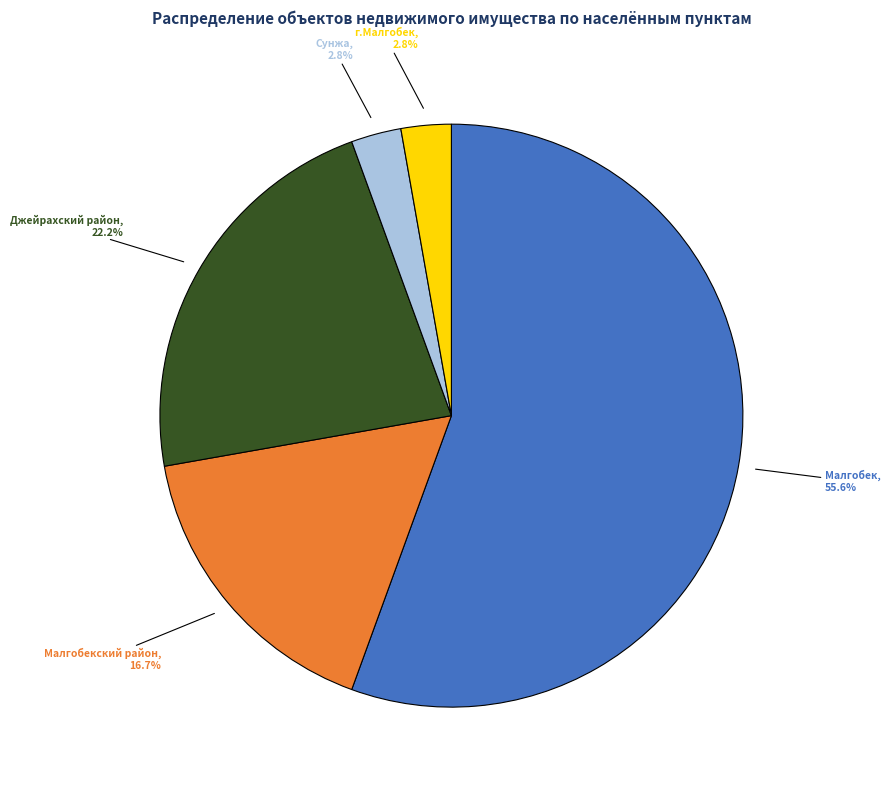

Count the number of slices in the pie.

5